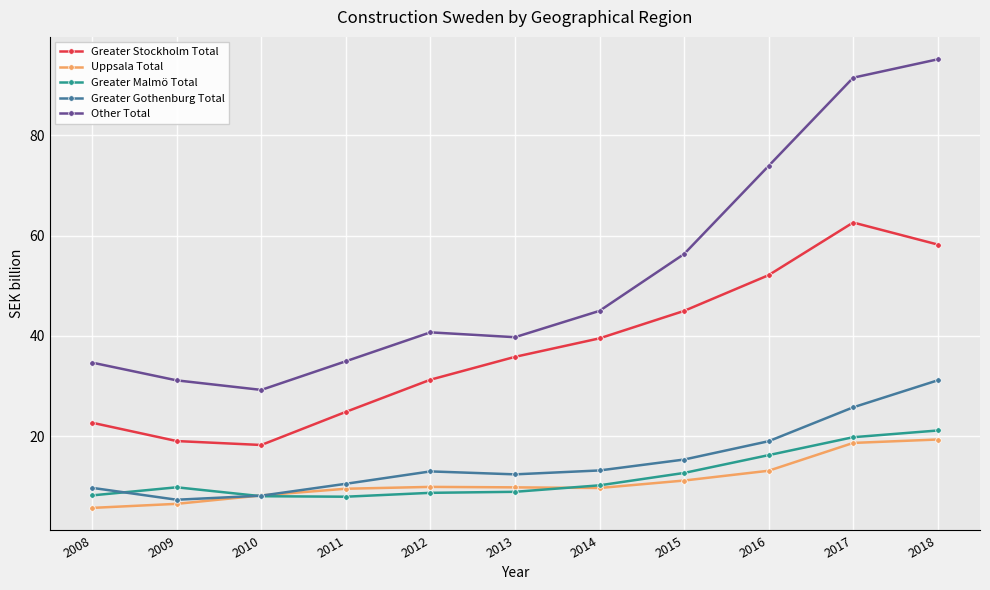

True or false: Greater Stockholm Total has a value of 6.9 at 2010.

False